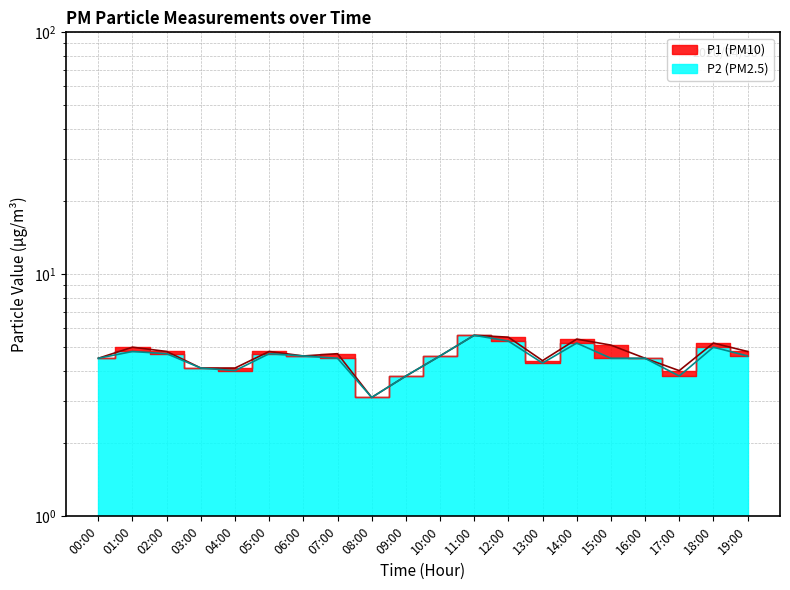

At which label is P1 closest to 4?

17:00